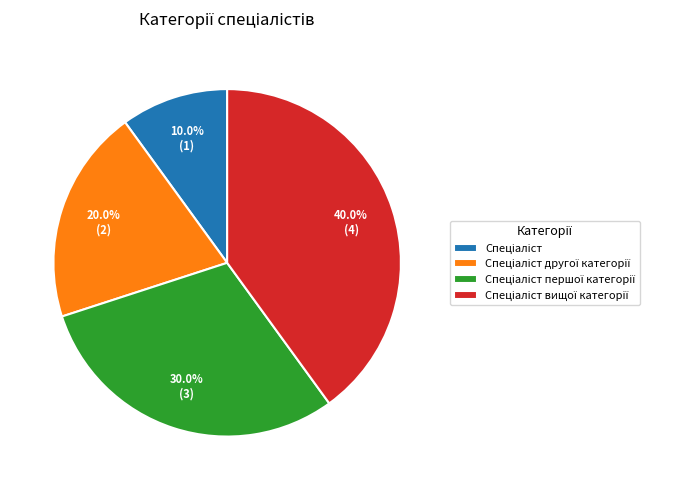

Does any single category account for the majority?

No